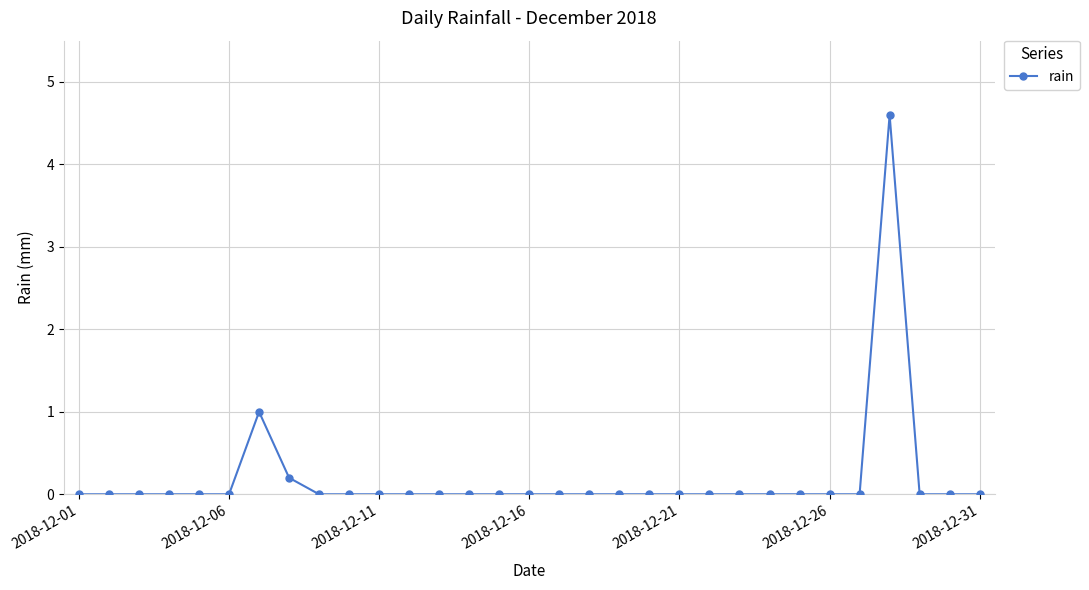

What is the sum of all values?

5.8